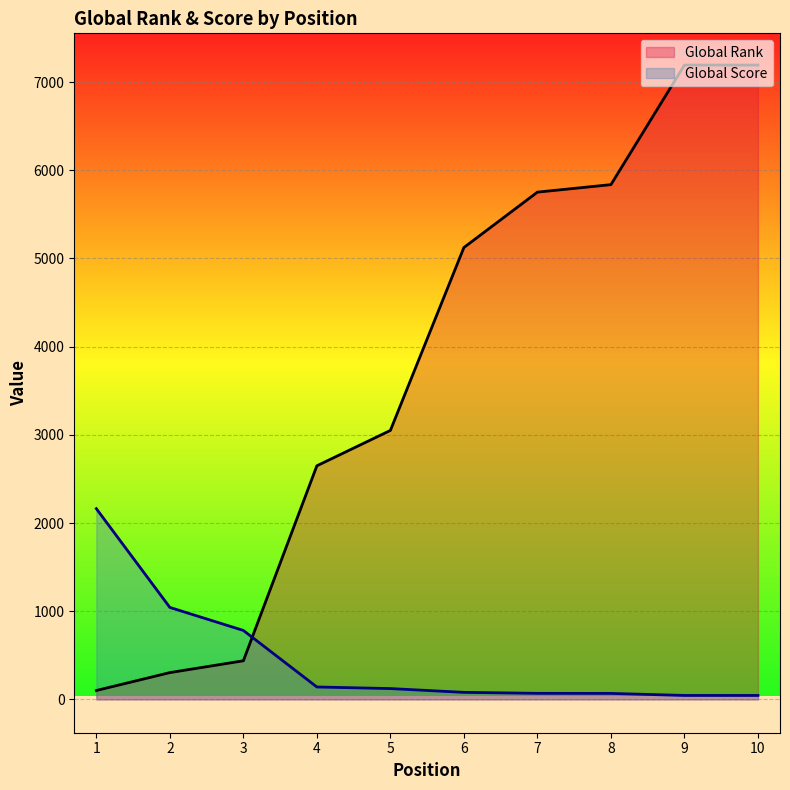

What is the difference between the Global Rank values at 7 and 8?

85